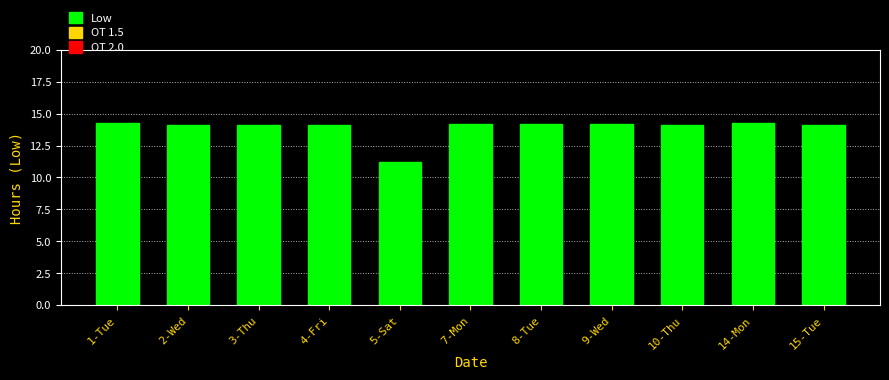

What is the value of the 11th bar from the left?

14.1